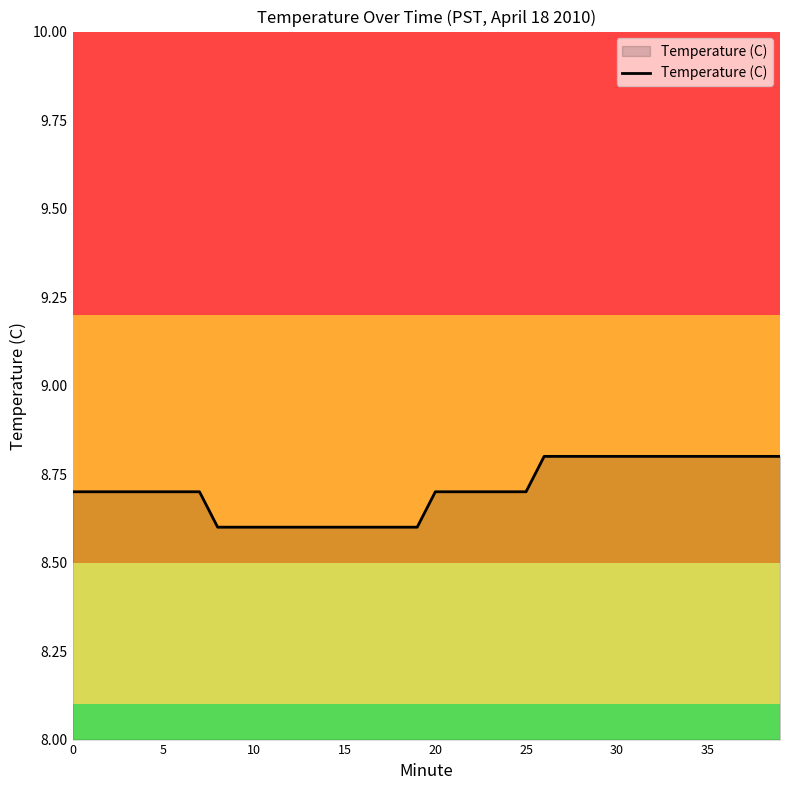

What is the sum of all values?

348.2